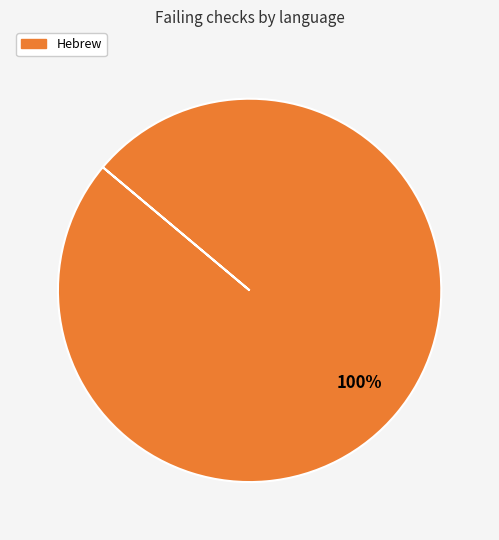

Is there a majority slice in this chart?

Yes